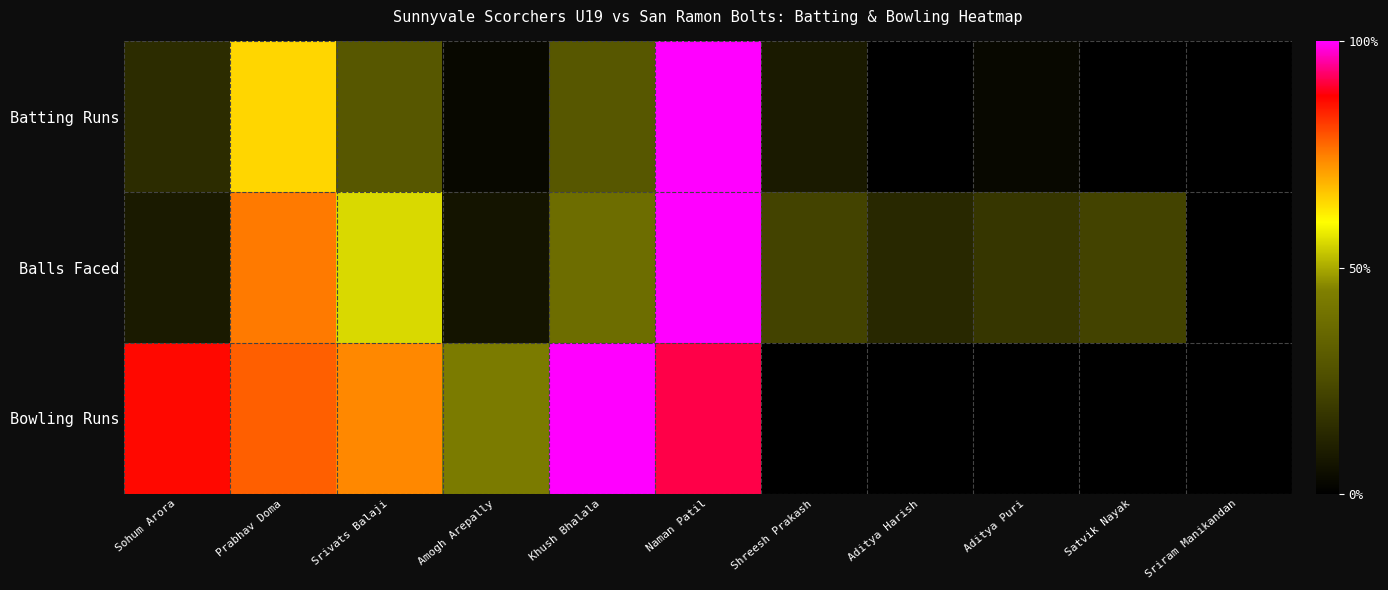

How many data points does each series have?

11